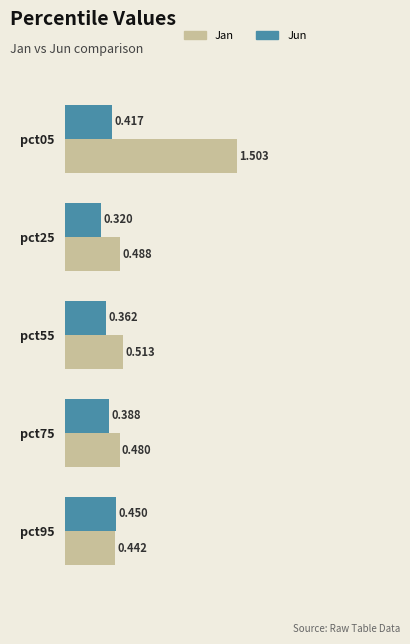

Which series changed the most between pct75 and pct95?

Jun